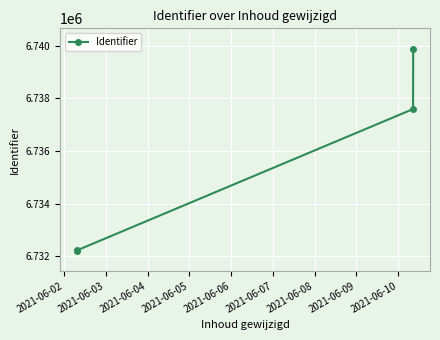

What is the sum of all values?

26941914